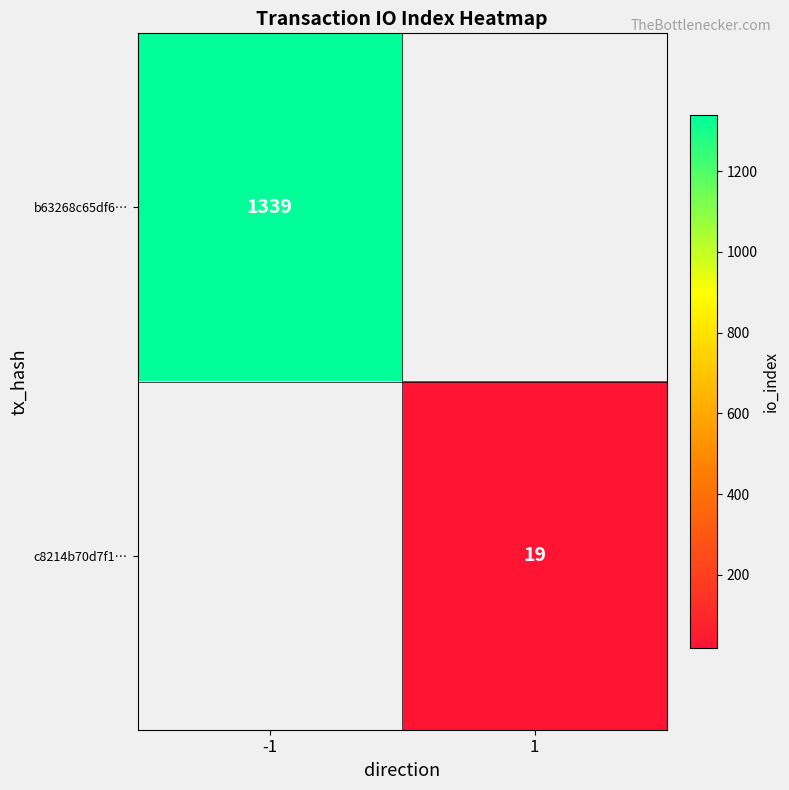

Is the value of c8214b70d7f1… at 1 greater than the value of b63268c65df6… at -1?

No